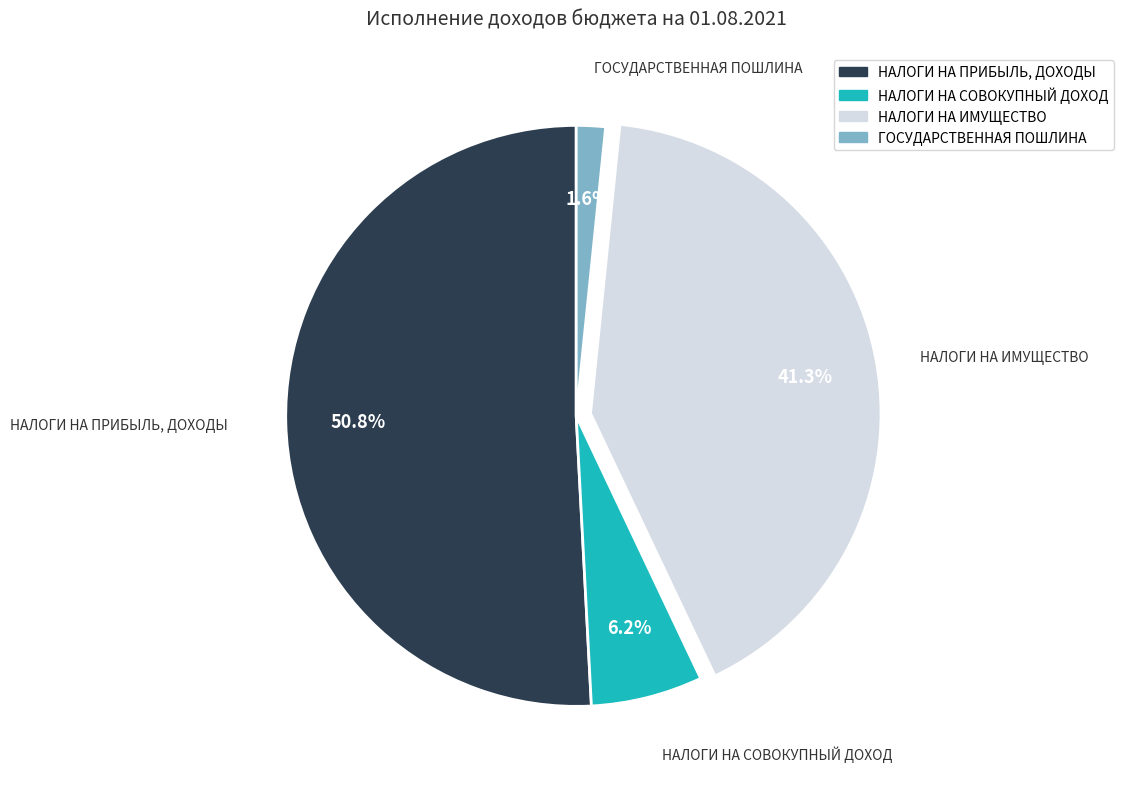

Which category has the biggest portion of the pie?

НАЛОГИ НА ПРИБЫЛЬ, ДОХОДЫ